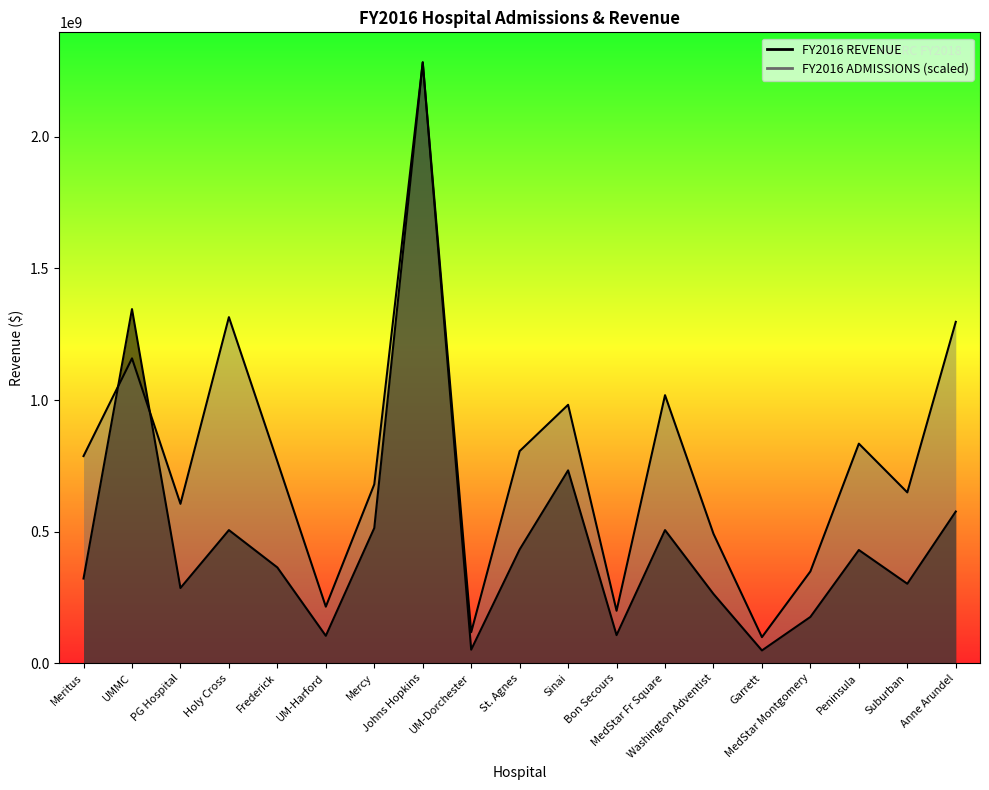

At which label does FY2016 REVENUE reach its peak?

Johns Hopkins